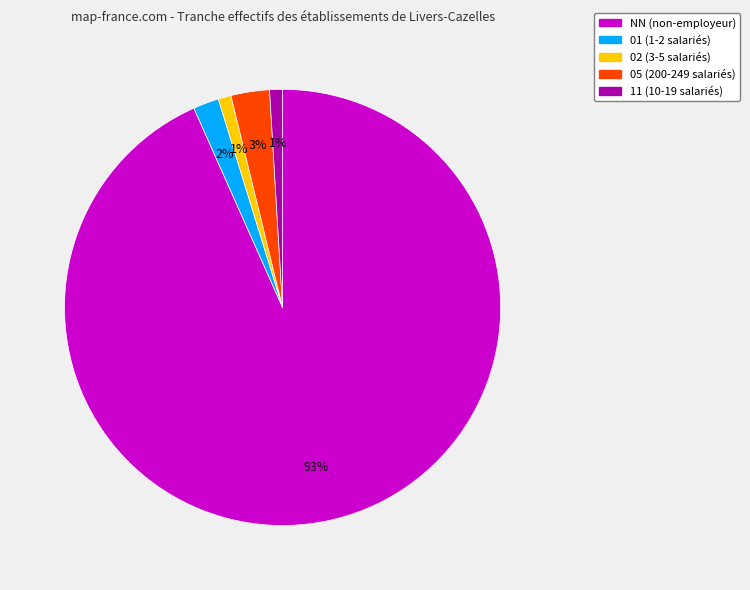

Do 01 and NN together represent more than half of the pie?

Yes